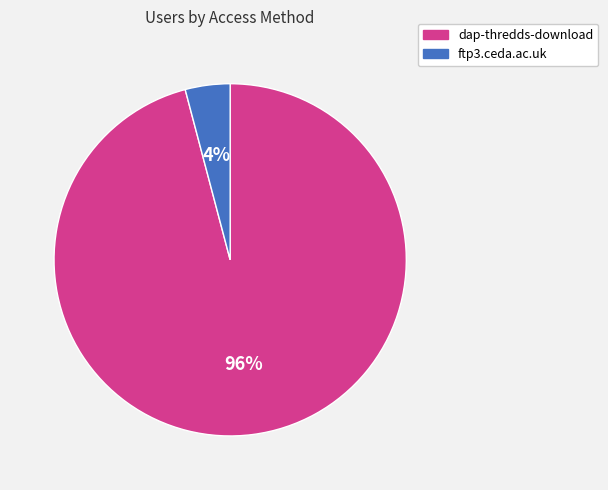

Is the sum of ftp3.ceda.ac.uk and dap-thredds-download greater than half?

Yes